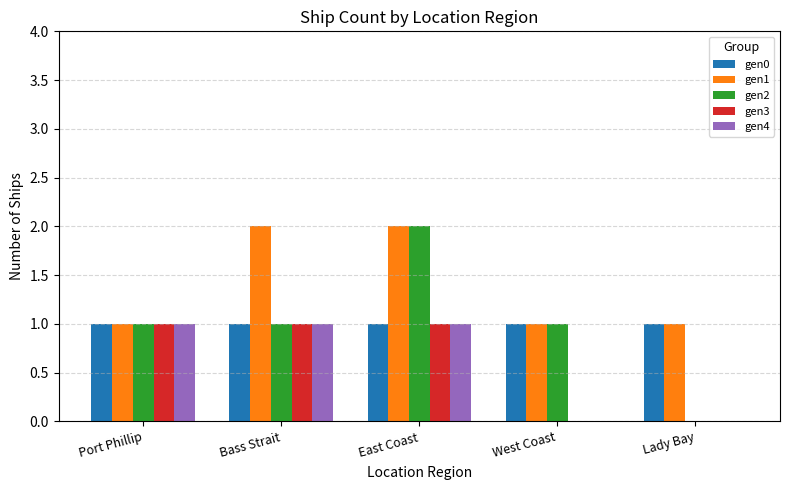

What is the difference between the gen2 values at West Coast and Lady Bay?

1